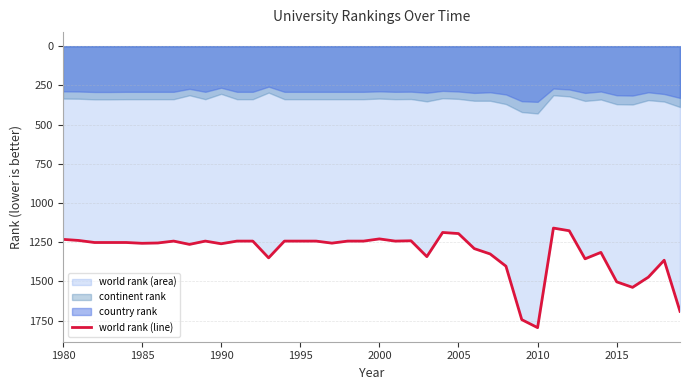

What is the lowest value of the world rank (line) series?

1160